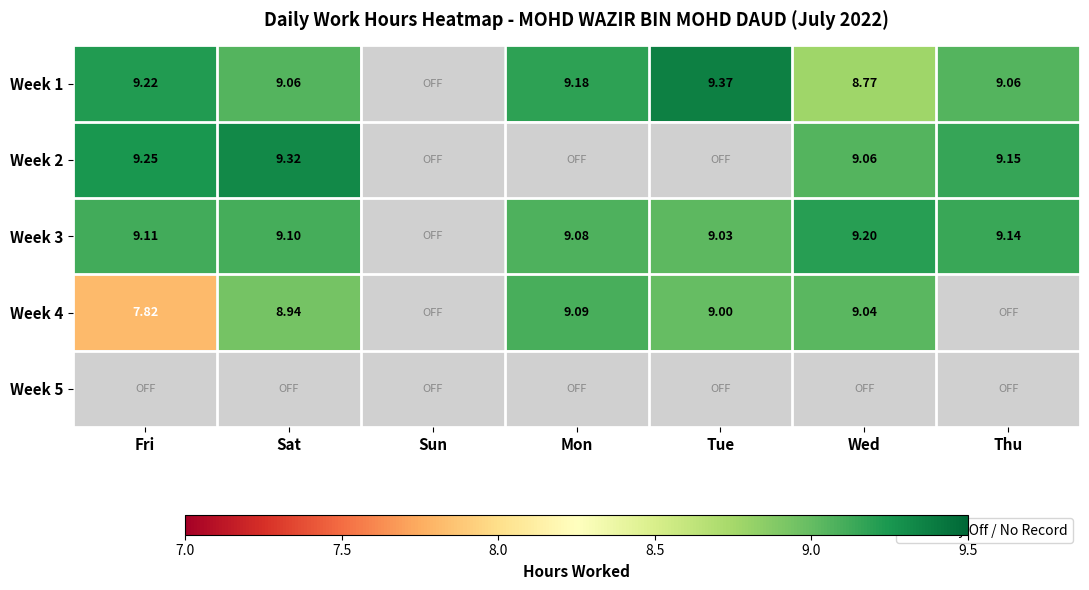

At which label does Week 4 first exceed 9?

Mon